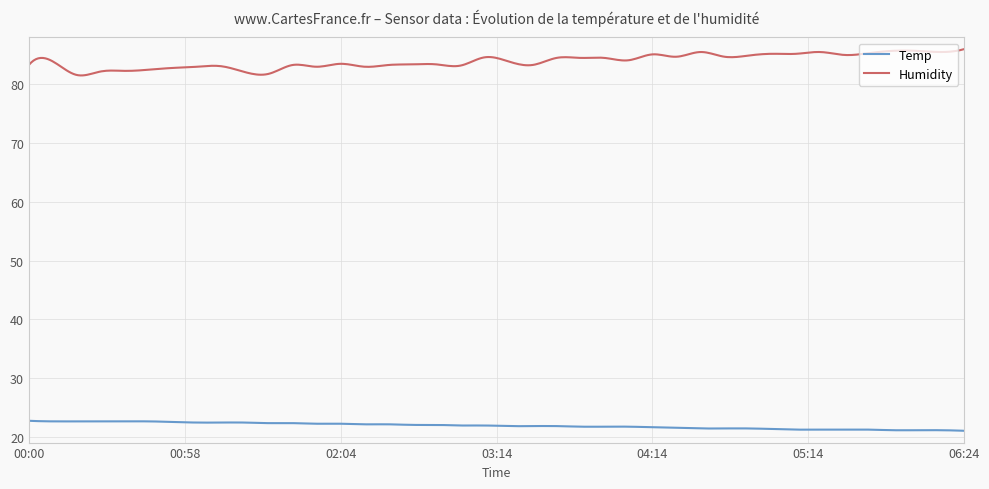

Which series has the largest total across all categories?

Humidity